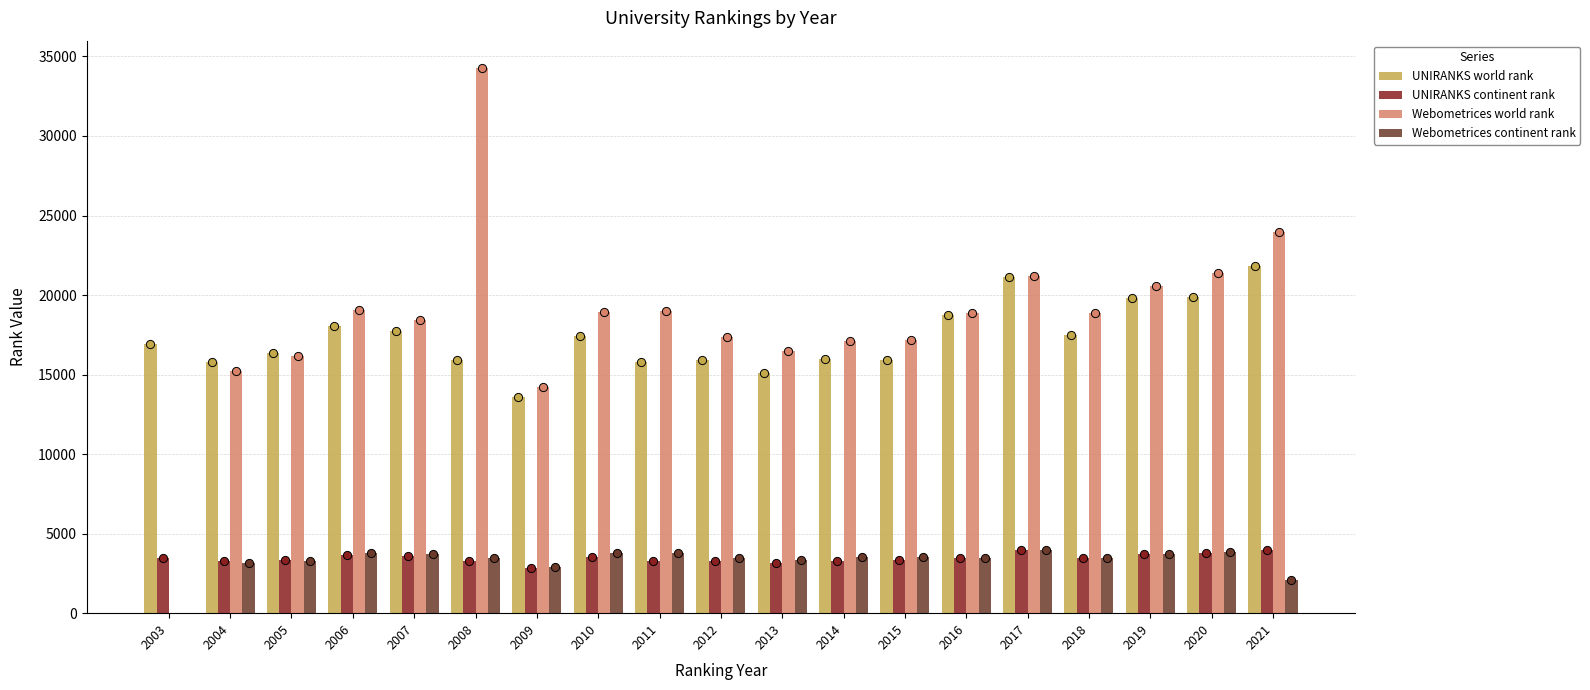

Which series has the largest total across all categories?

UNIRANKS world rank